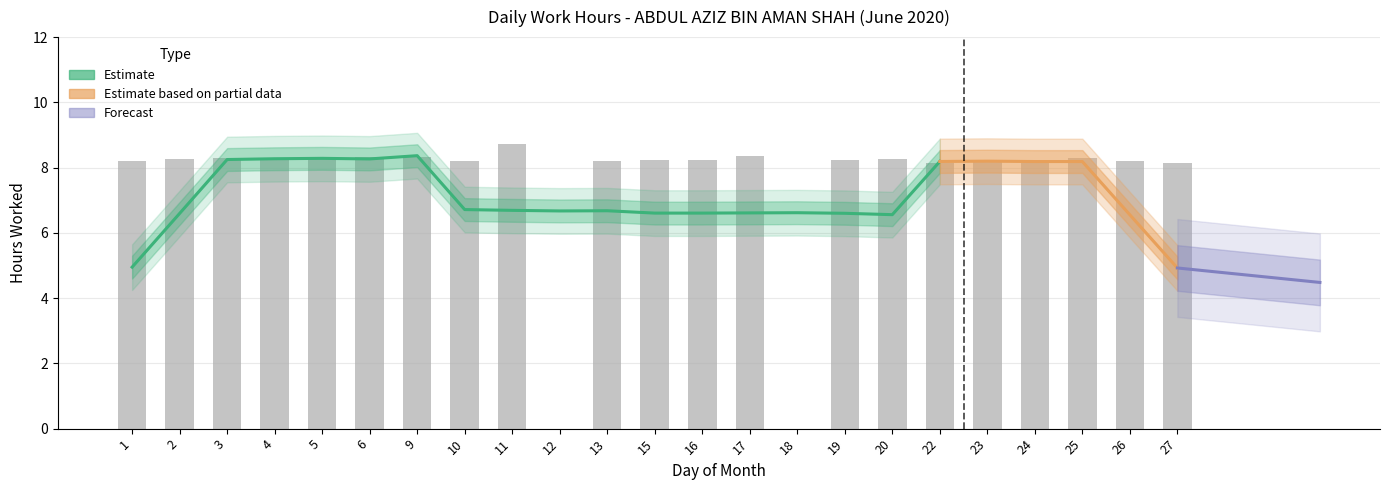

True or false: the data shows 0.0 at 18.

True